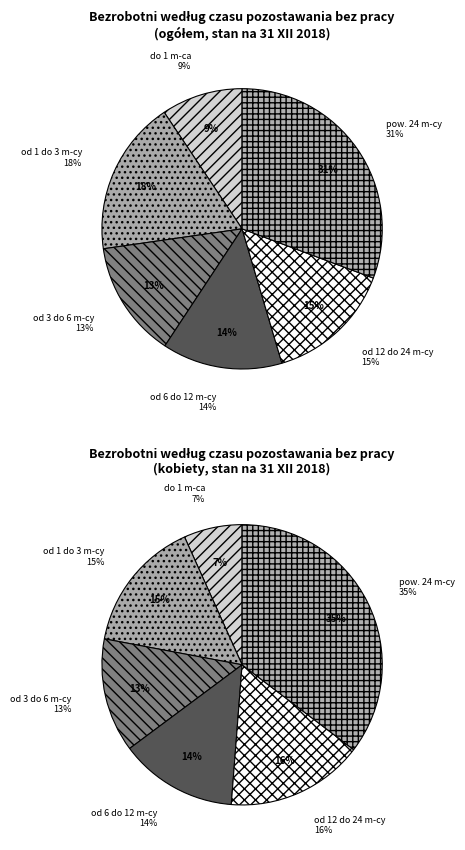

Which slice is the largest?

pow. 24 m-cy